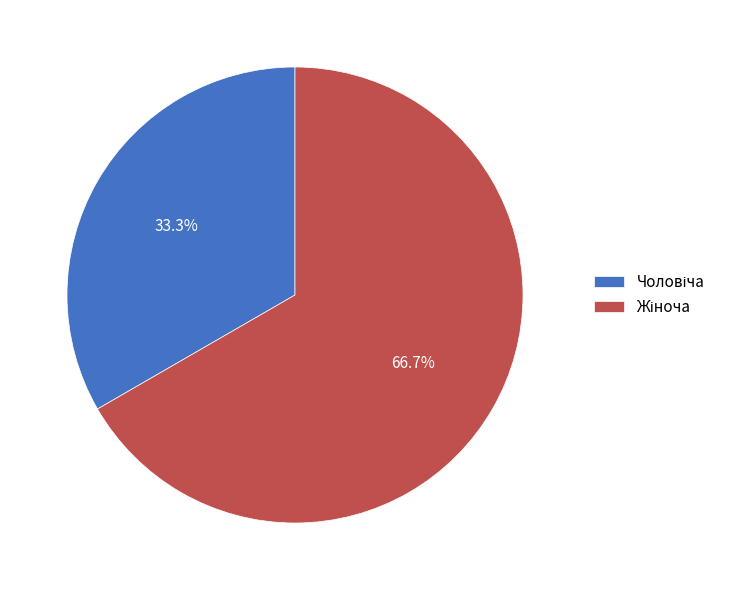

Is there any slice that represents more than half of the pie?

Yes